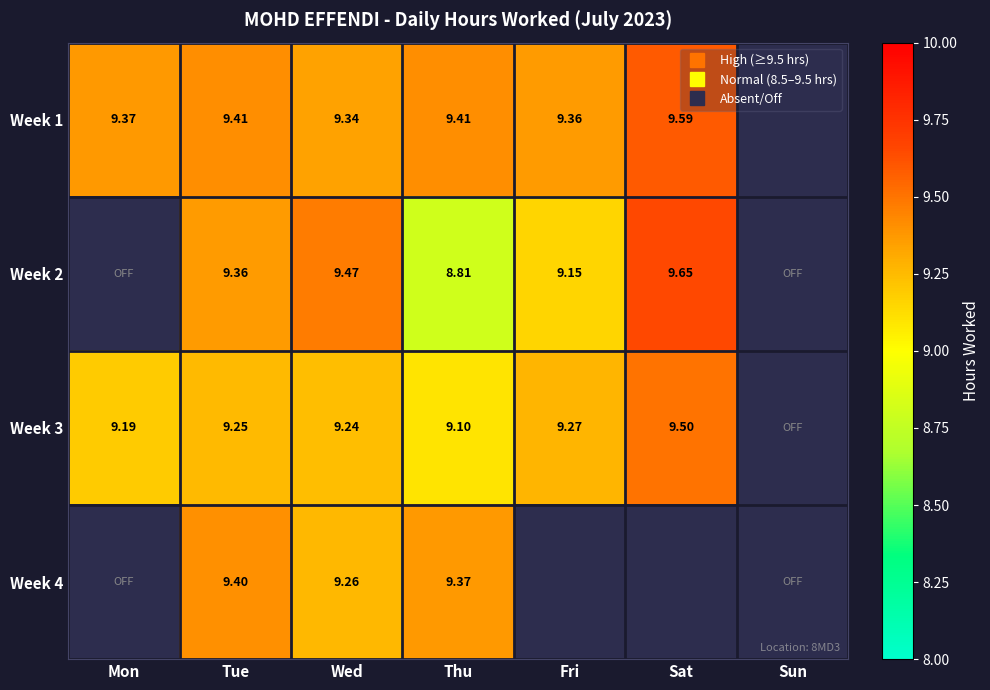

Which has a higher value, Sun or Tue?

Tue